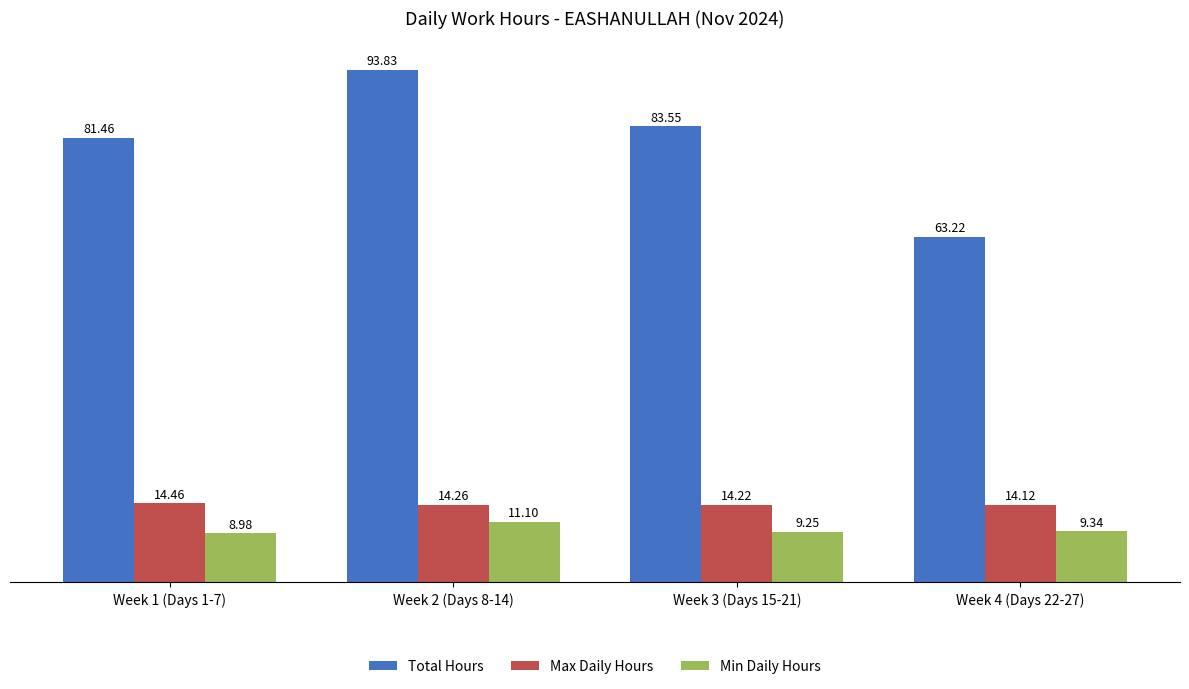

At which category is the sum across all series the highest?

Week 2 (Days 8-14)